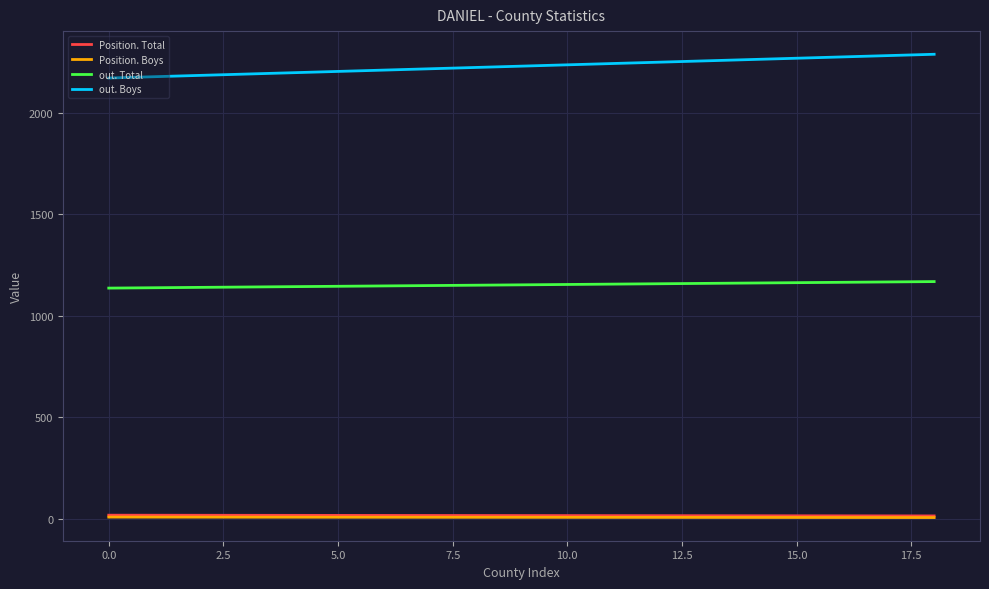

What is the maximum value shown in the chart?

2287.2